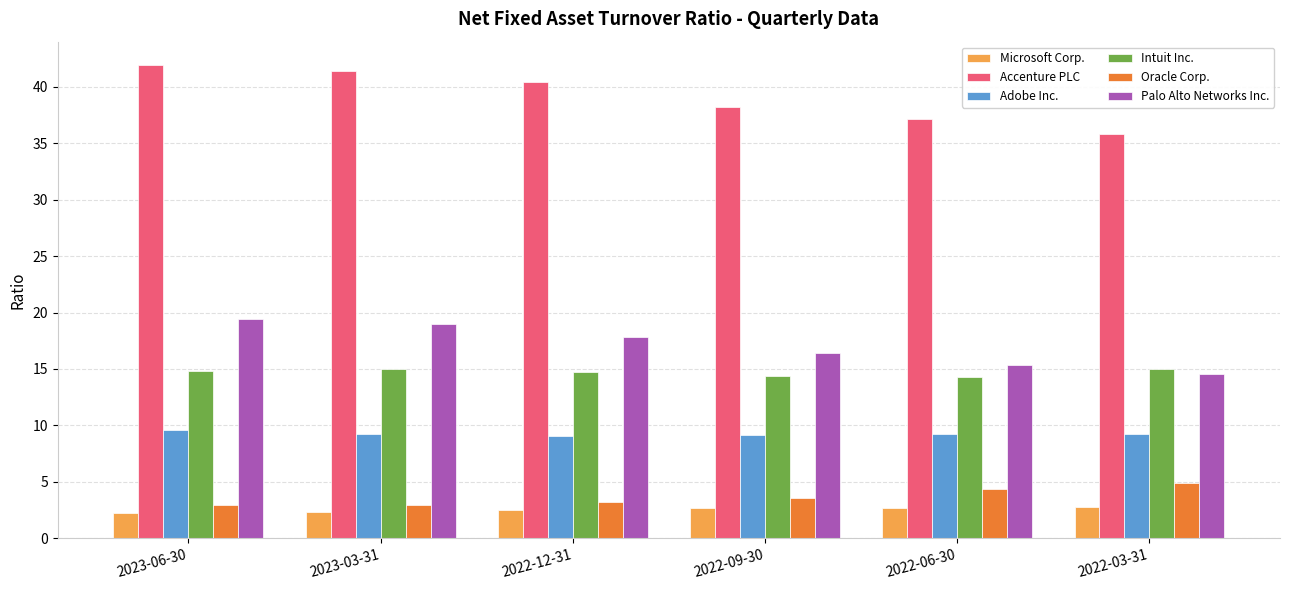

How many groups of bars are there?

6